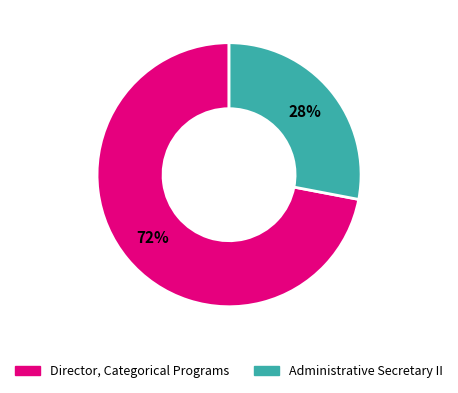

Which has a higher value, Administrative Secretary II or Director, Categorical Programs?

Director, Categorical Programs